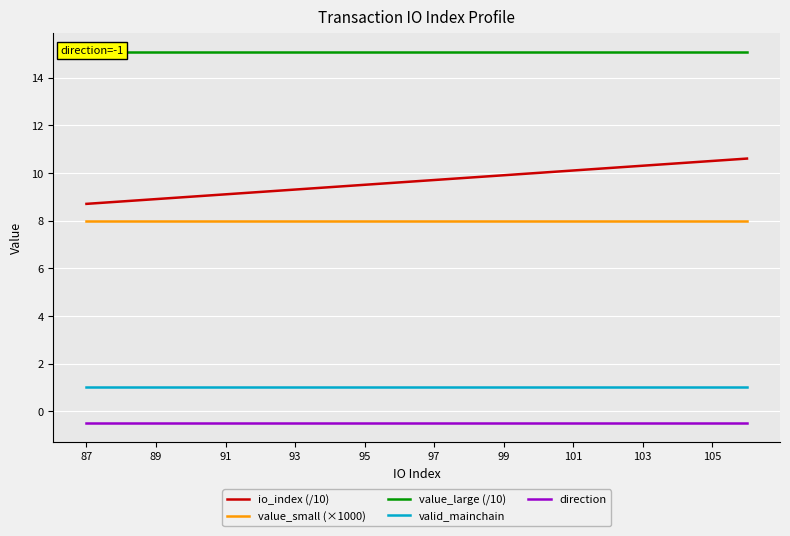

Reading right to left, extract all data points from this chart.

io_index (/10): 10.6	10.5	10.4	10.3	10.2	10.1	10.0	9.9	9.8	9.7	9.6	9.5	9.4	9.3	9.2	9.1	9.0	8.9	8.8	8.7
value_small (×1000): 8.0	8.0	8.0	8.0	8.0	8.0	8.0	8.0	8.0	8.0	8.0	8.0	8.0	8.0	8.0	8.0	8.0	8.0	8.0	8.0
value_large (/10): 15.1	15.1	15.1	15.1	15.1	15.1	15.1	15.1	15.1	15.1	15.1	15.1	15.1	15.1	15.1	15.1	15.1	15.1	15.1	15.1
valid_mainchain: 1.0	1.0	1.0	1.0	1.0	1.0	1.0	1.0	1.0	1.0	1.0	1.0	1.0	1.0	1.0	1.0	1.0	1.0	1.0	1.0
direction: -0.5	-0.5	-0.5	-0.5	-0.5	-0.5	-0.5	-0.5	-0.5	-0.5	-0.5	-0.5	-0.5	-0.5	-0.5	-0.5	-0.5	-0.5	-0.5	-0.5